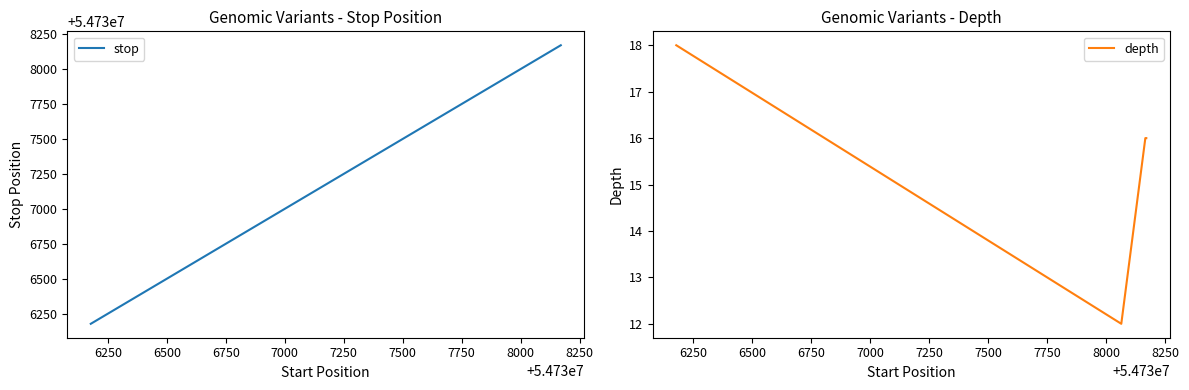

In depth, how many points are lower than both neighbors (excluding endpoints)?

1